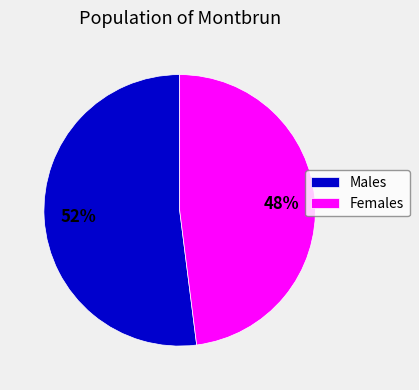

Approximately how many times larger is the value at Females compared to Males?

0.9